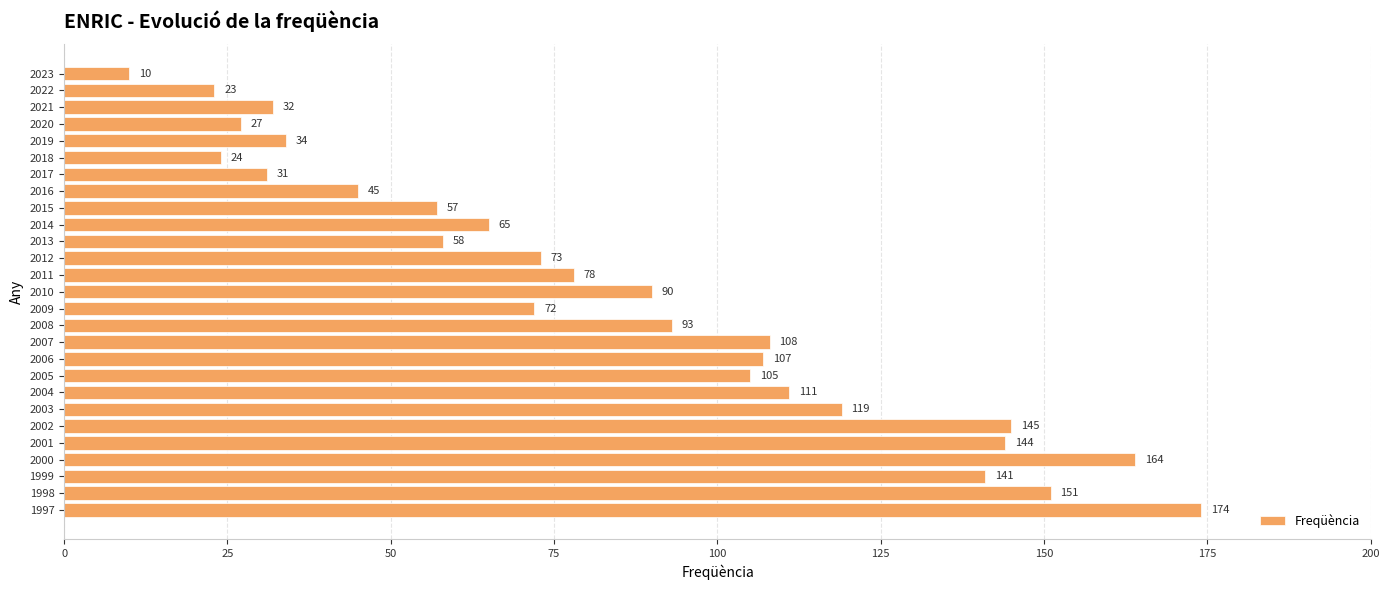

What value does the data have at 2017?

31